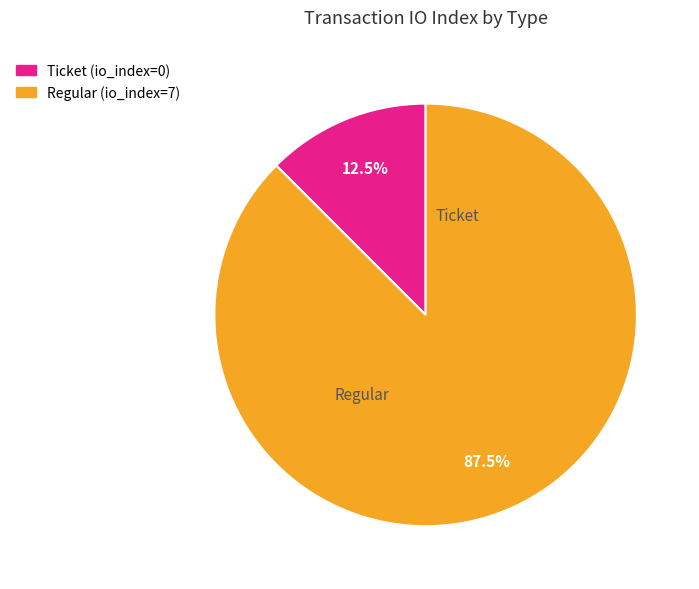

Does any single category account for the majority?

Yes